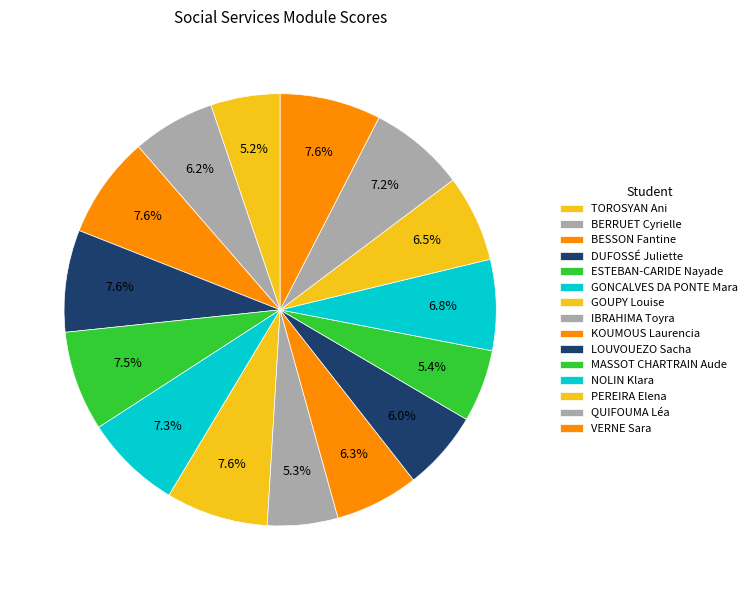

To the nearest percent, what is the average slice percentage?

7%